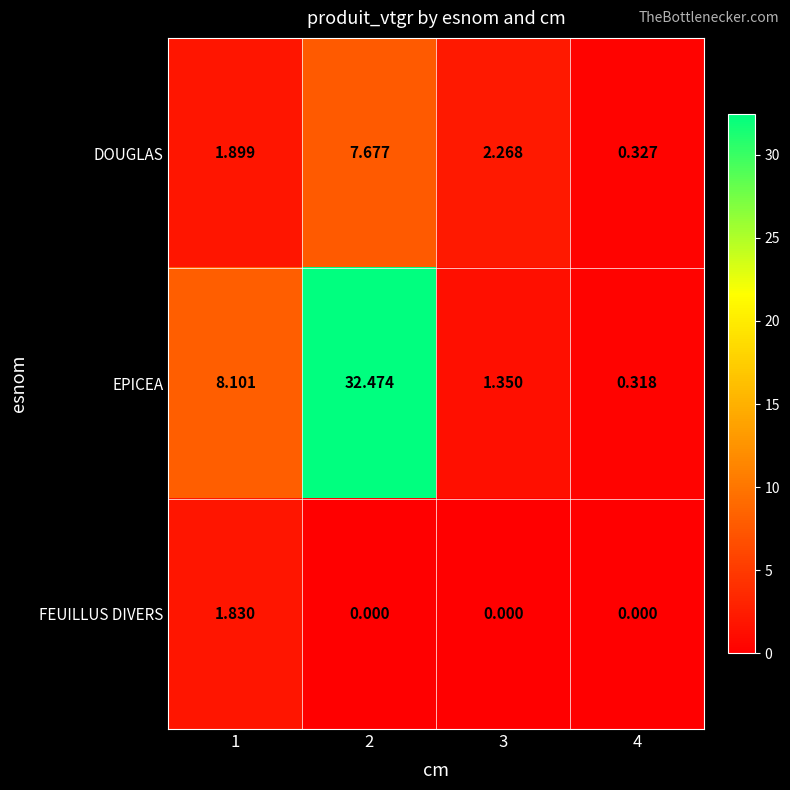

Which series has the largest total across all categories?

EPICEA